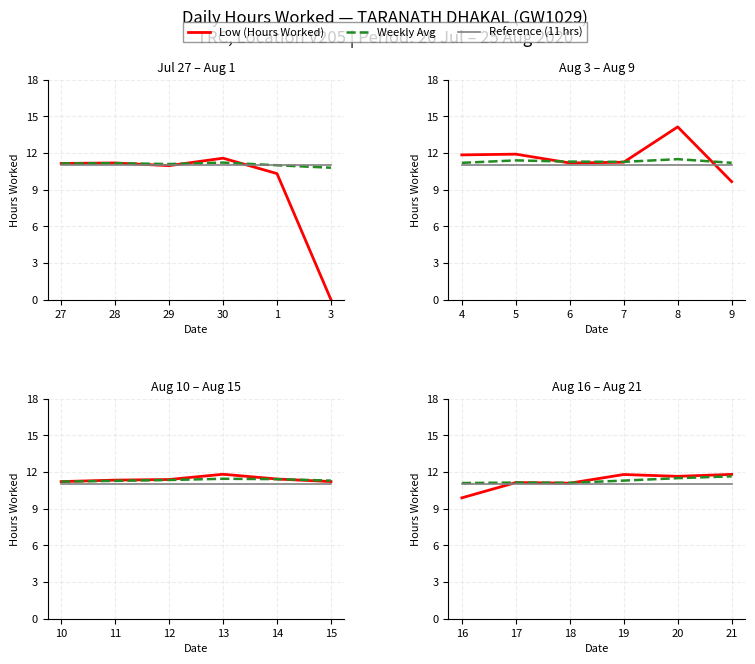

Does the chart have visible grid lines?

Yes